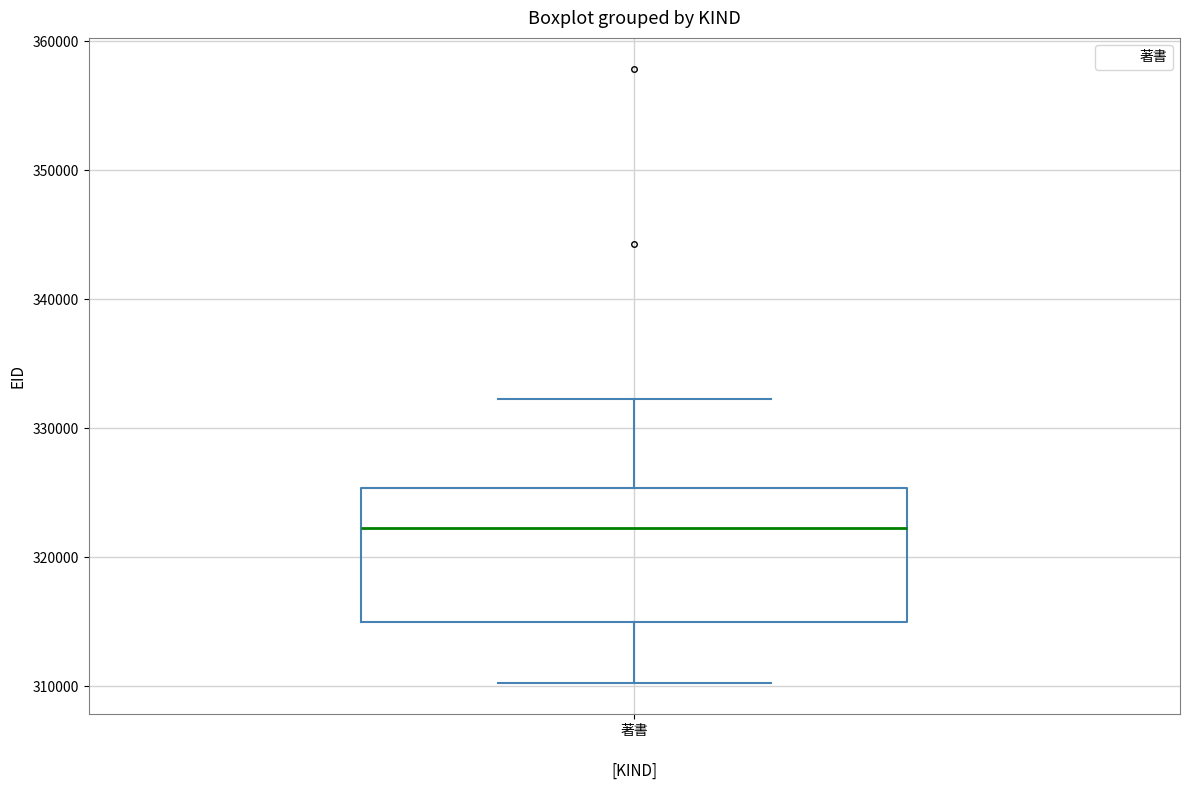

Where does the upper whisker of the box for 著書 end on the y-axis? The values are not printed on the chart, so give them approximately, as read against the axis.

332000